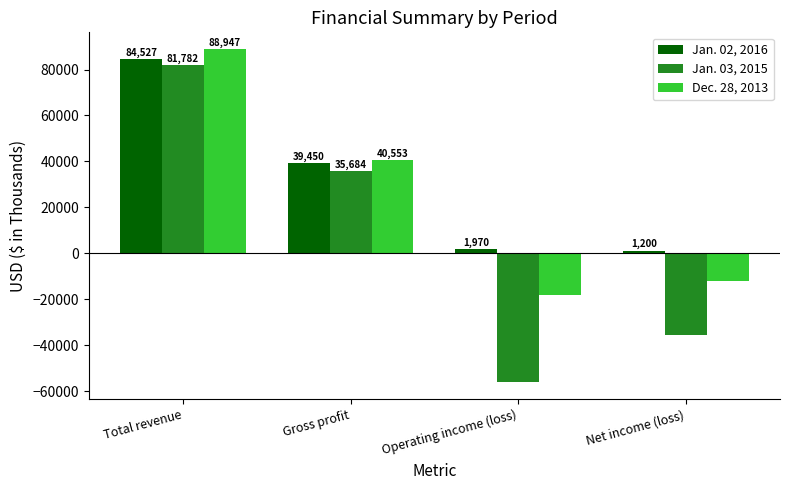

How many positive values does the Dec. 28, 2013 series have?

2